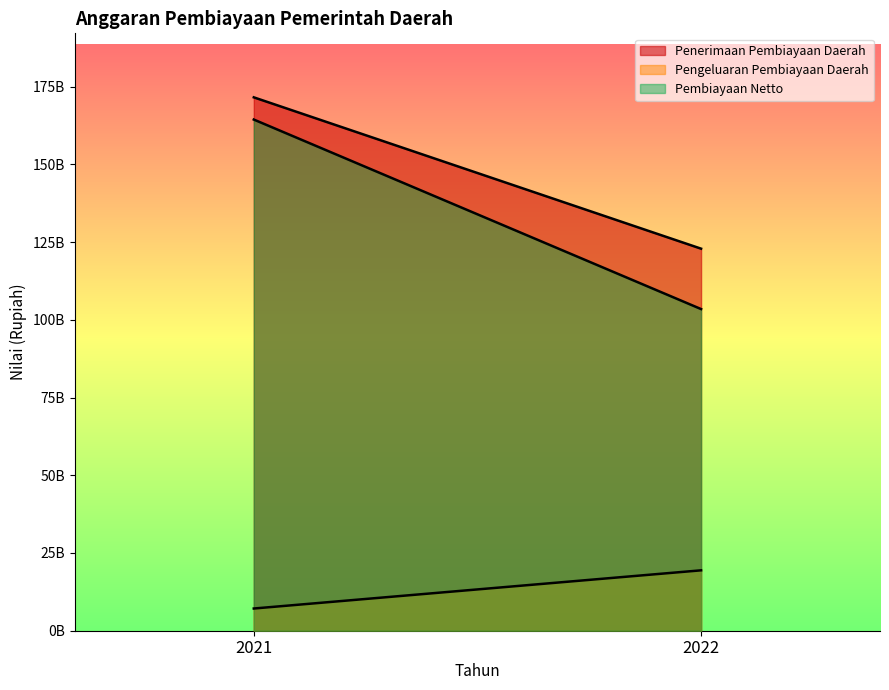

True or false: Penerimaan Pembiayaan Daerah has a value of 171529580351 at 2021.

True